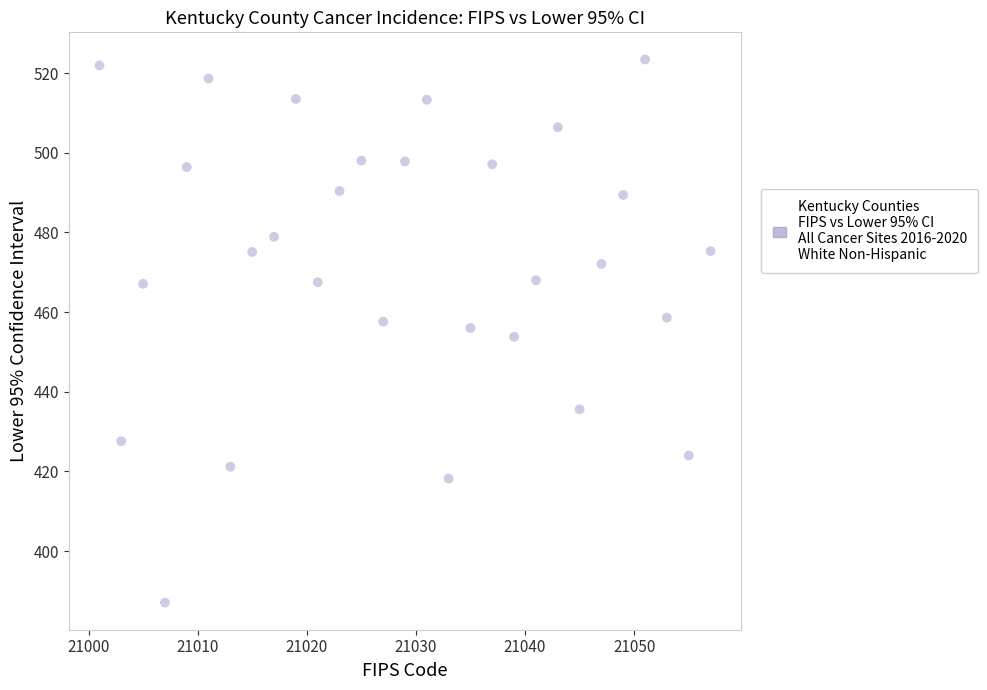

What is the range of X values (max minus min)?

56.0